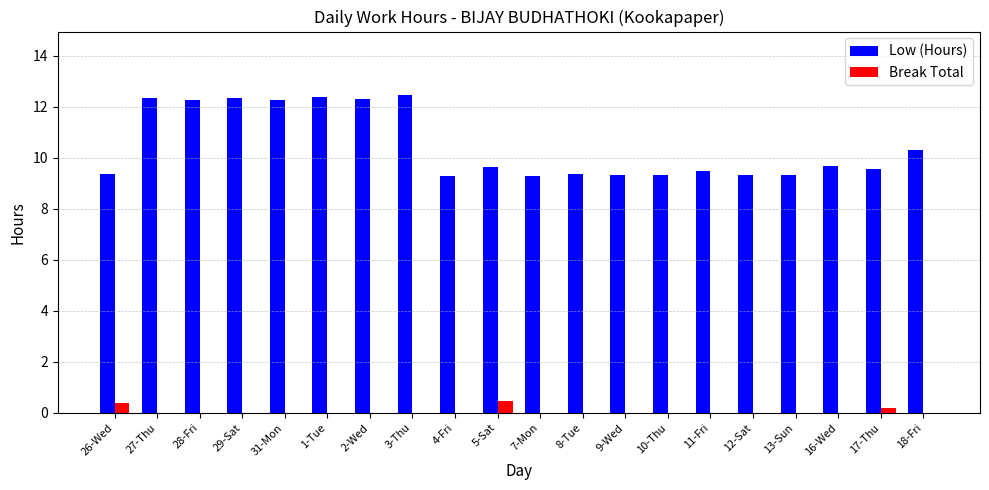

Is the value of Break Total at 29-Sat greater than the value of Low (Hours) at 29-Sat?

No